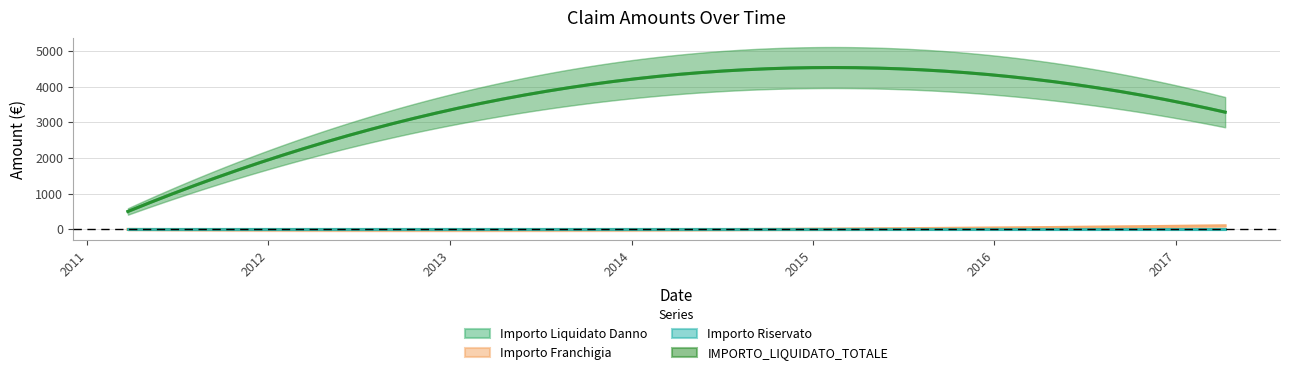

Is it true that Importo Liquidato Danno equals 217.1 at 2011-03-24?

False